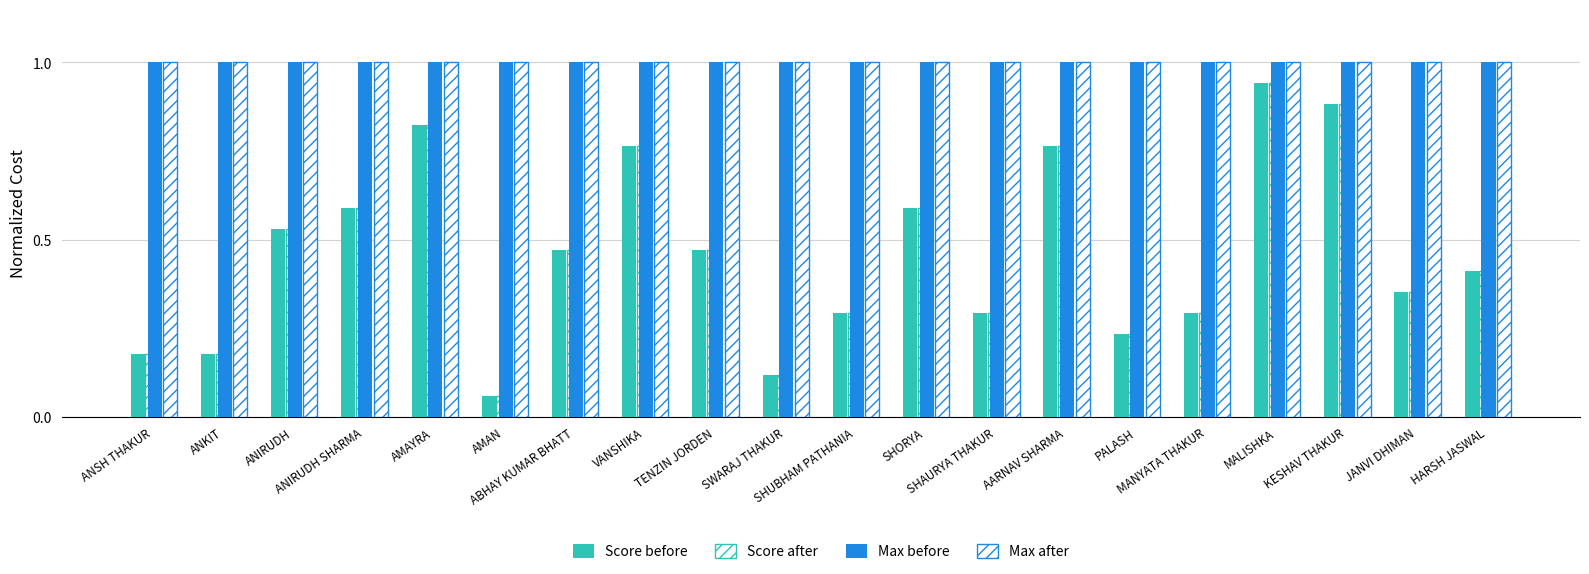

Does the chart contain any negative values?

No